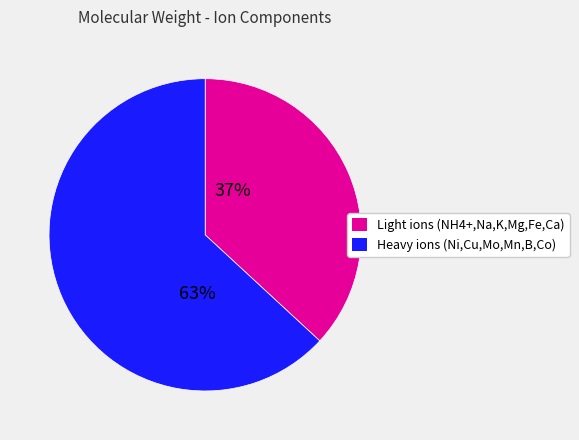

To the nearest percent, what is the average slice percentage?

50%